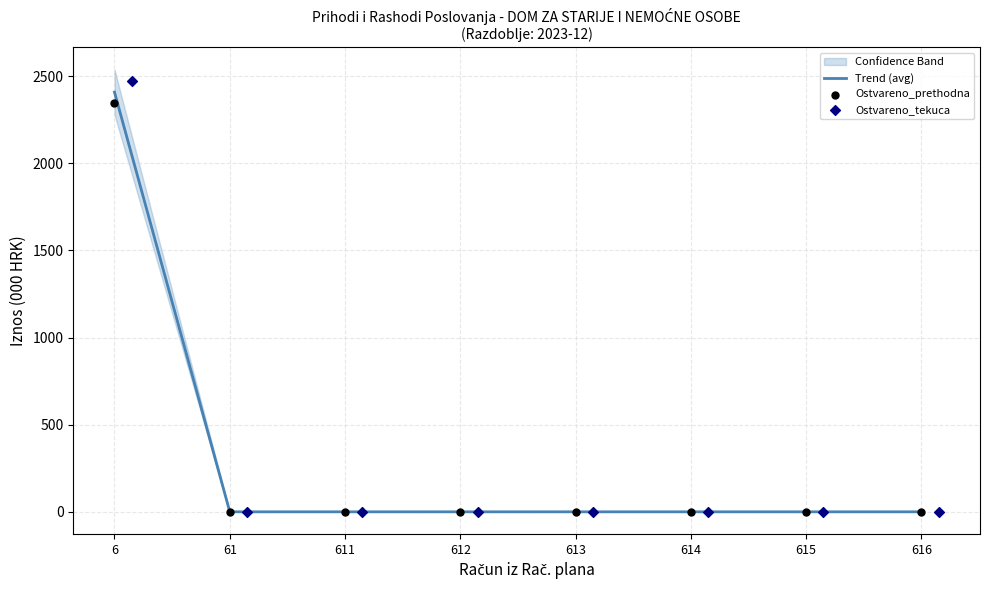

Which series has the widest spread of Y values?

Ostvareno_tekuca